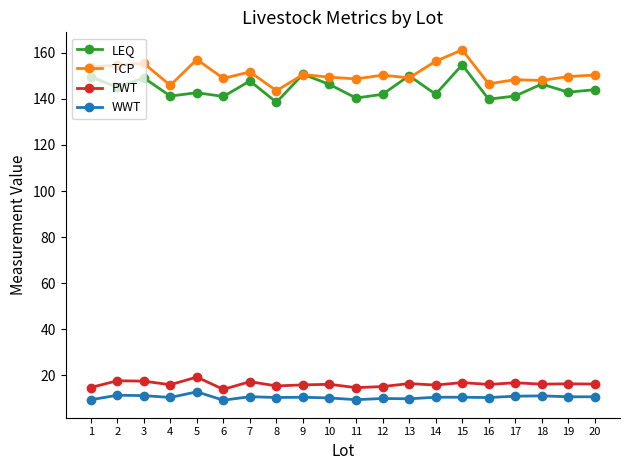

True or false: WWT and TCP cross at least once.

False